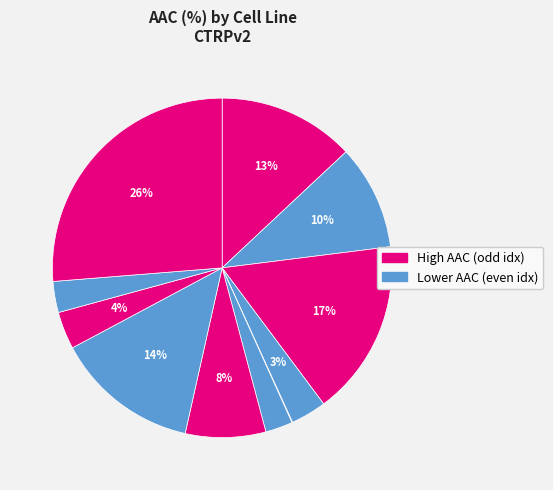

Is there a majority slice in this chart?

No